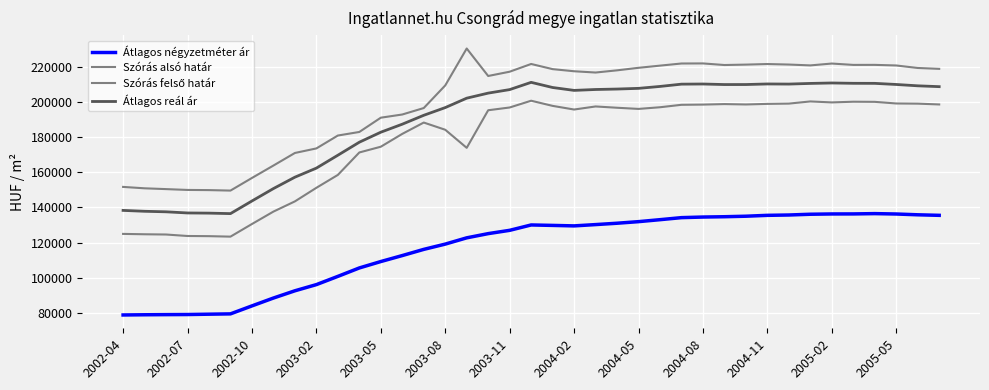

True or false: Átlagos négyzetméter ár and Szórás alsó határ cross at least once.

False